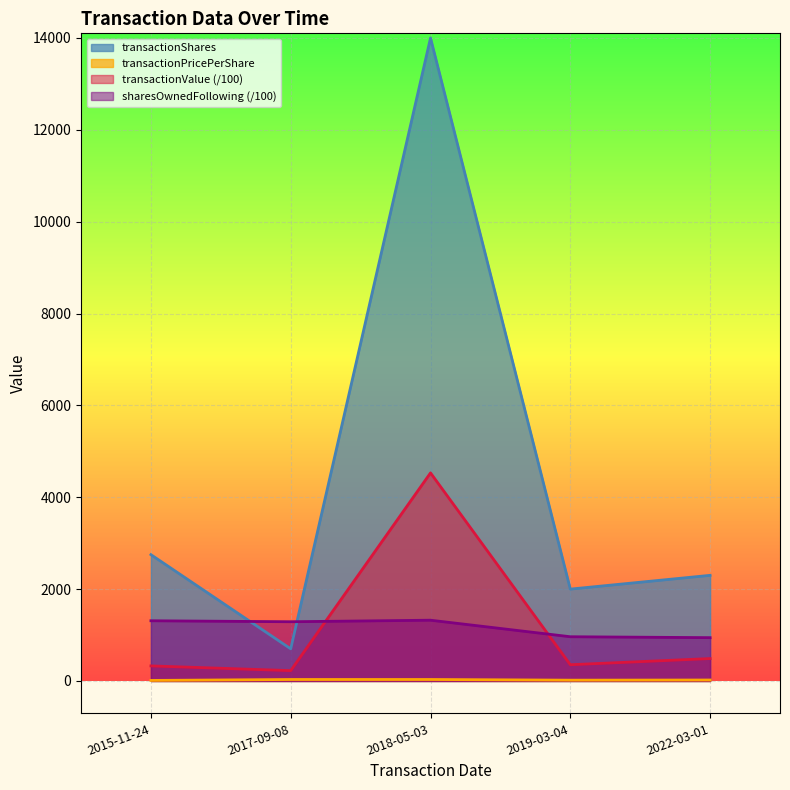

Rank the categories by transactionPricePerShare value from lowest to highest.

2015-11-24, 2019-03-04, 2022-03-01, 2017-09-08, 2018-05-03